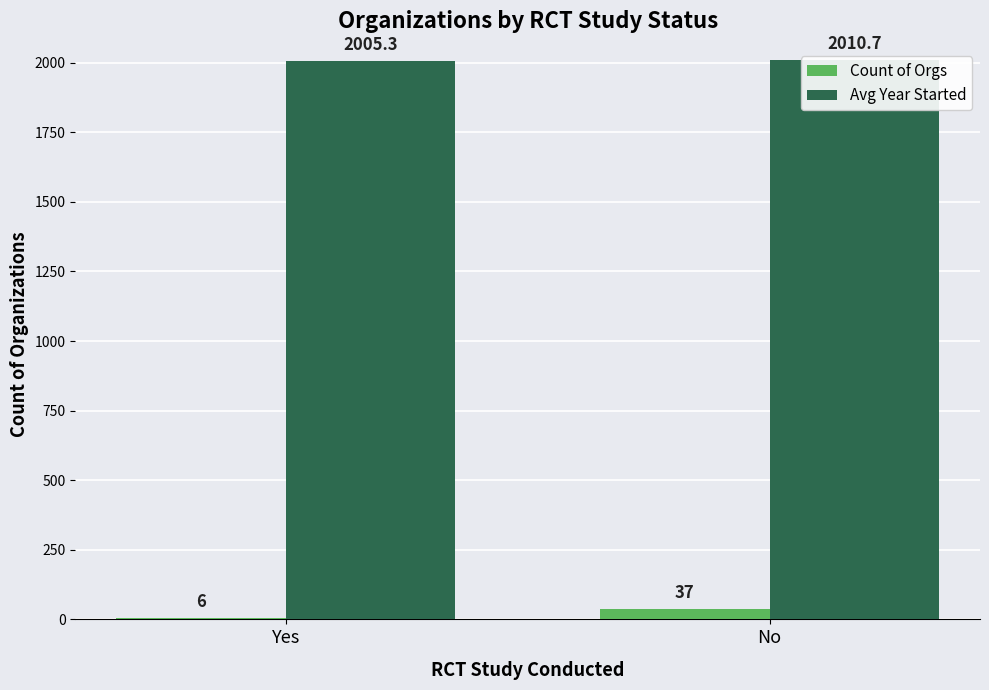

How many bars are there in each group?

2